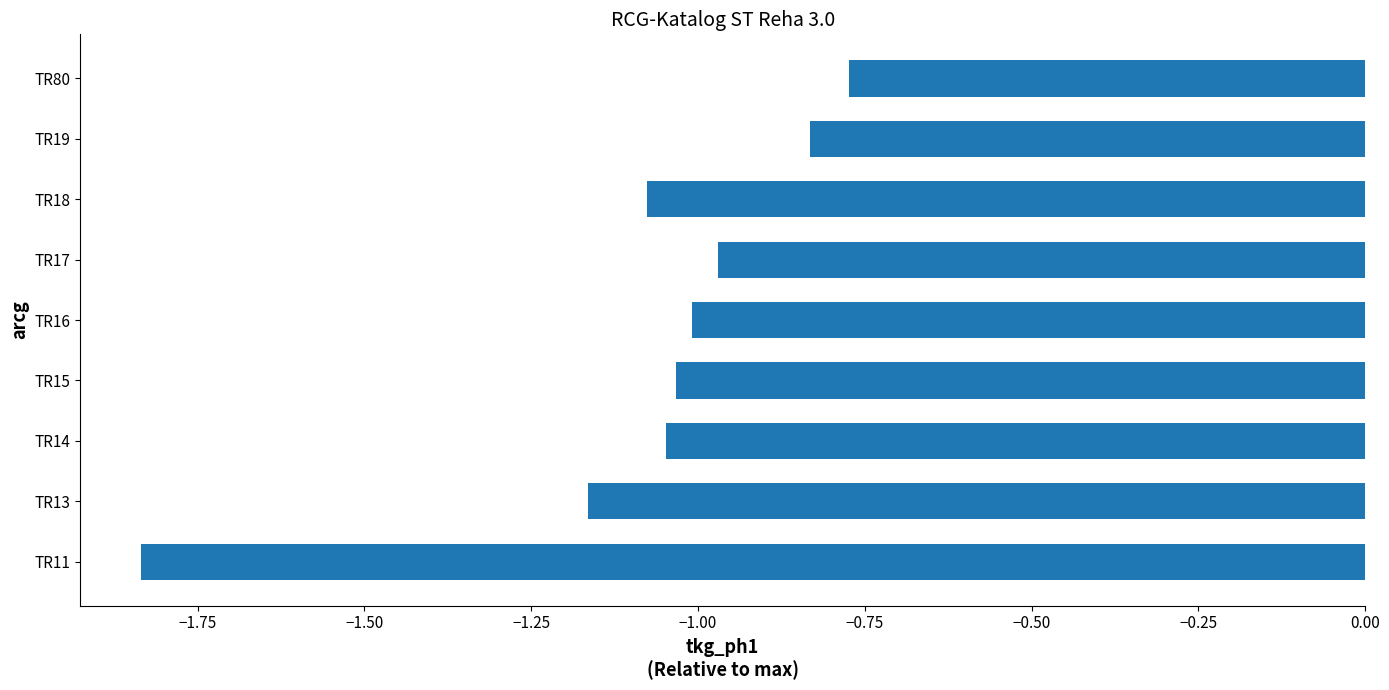

Which category has the highest value across all series?

TR80